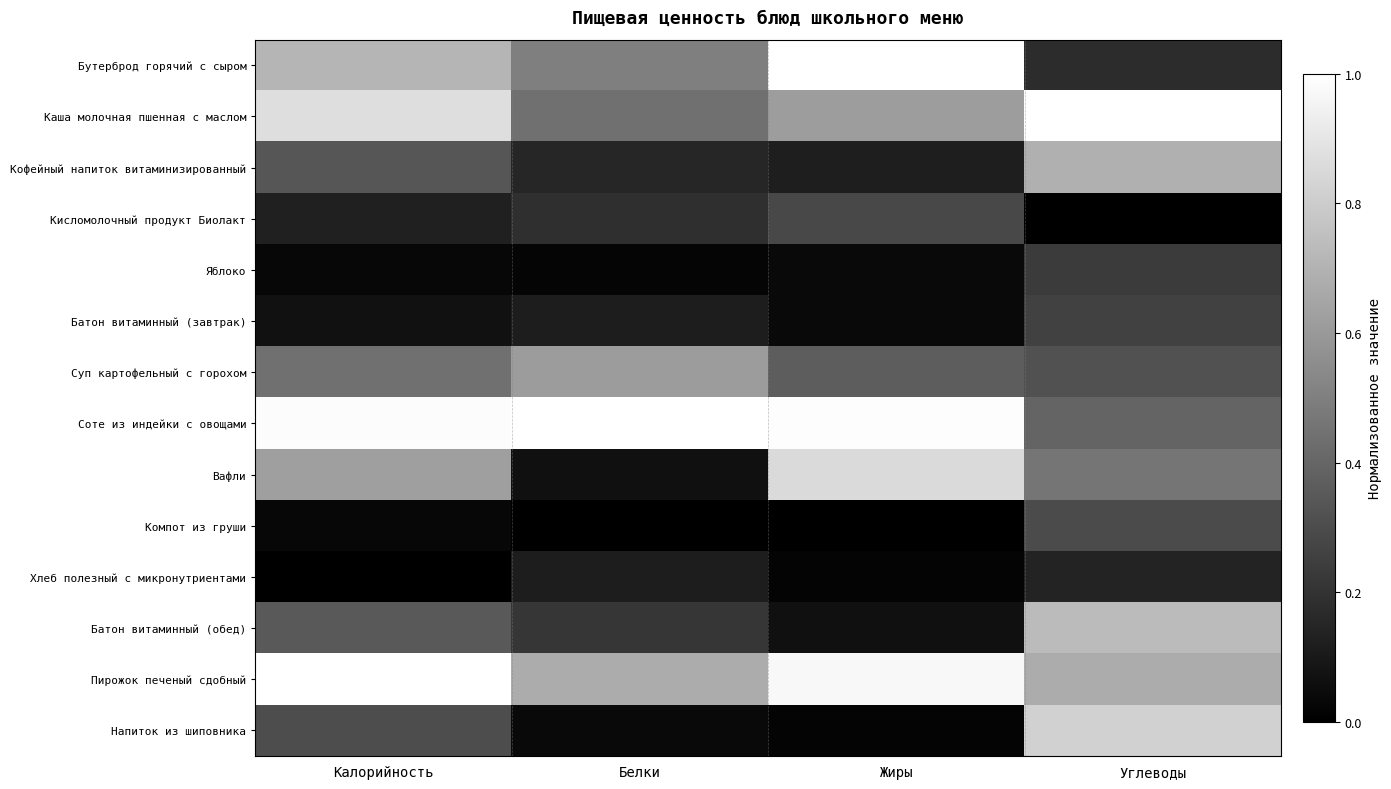

Reading left to right, list all the values displayed in this chart.

Бутерброд горячий с сыром: Калорийность=0.7	Белки=0.5	Жиры=1.0	Углеводы=0.2
Каша молочная пшенная с маслом: Калорийность=0.9	Белки=0.4	Жиры=0.6	Углеводы=1.0
Кофейный напиток витаминизированный: Калорийность=0.3	Белки=0.1	Жиры=0.1	Углеводы=0.7
Кисломолочный продукт Биолакт: Калорийность=0.1	Белки=0.2	Жиры=0.3	Углеводы=0.0
Яблоко: Калорийность=0.0	Белки=0.0	Жиры=0.0	Углеводы=0.2
Батон витаминный (завтрак): Калорийность=0.1	Белки=0.1	Жиры=0.0	Углеводы=0.3
Суп картофельный с горохом: Калорийность=0.4	Белки=0.6	Жиры=0.4	Углеводы=0.3
Соте из индейки с овощами: Калорийность=1.0	Белки=1.0	Жиры=1.0	Углеводы=0.4
Вафли: Калорийность=0.6	Белки=0.1	Жиры=0.9	Углеводы=0.5
Компот из груши: Калорийность=0.0	Белки=0.0	Жиры=0.0	Углеводы=0.3
Хлеб полезный с микронутриентами: Калорийность=0.0	Белки=0.1	Жиры=0.0	Углеводы=0.1
Батон витаминный (обед): Калорийность=0.3	Белки=0.2	Жиры=0.1	Углеводы=0.7
Пирожок печеный сдобный: Калорийность=1.0	Белки=0.7	Жиры=1.0	Углеводы=0.7
Напиток из шиповника: Калорийность=0.3	Белки=0.0	Жиры=0.0	Углеводы=0.8